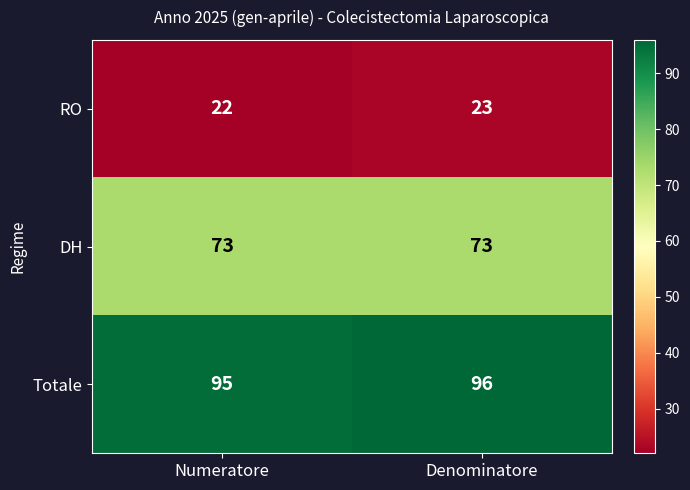

What is the greatest value displayed?

96